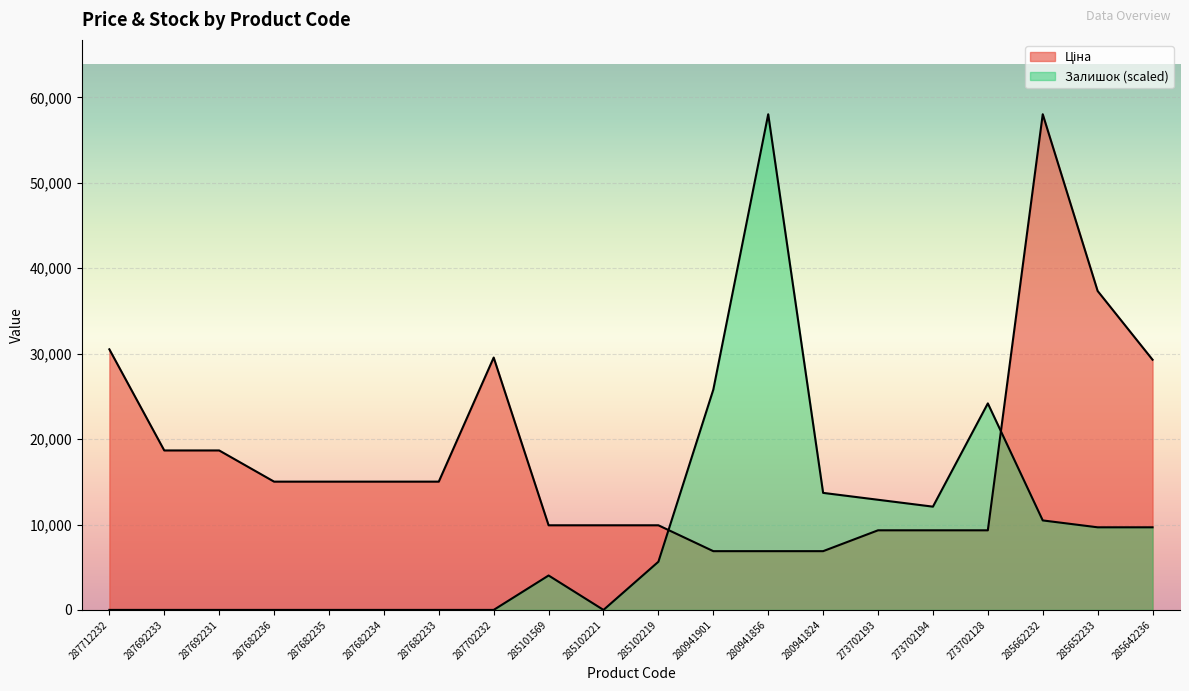

True or false: Ціна has a value of 17083.6 at 285102221.

False